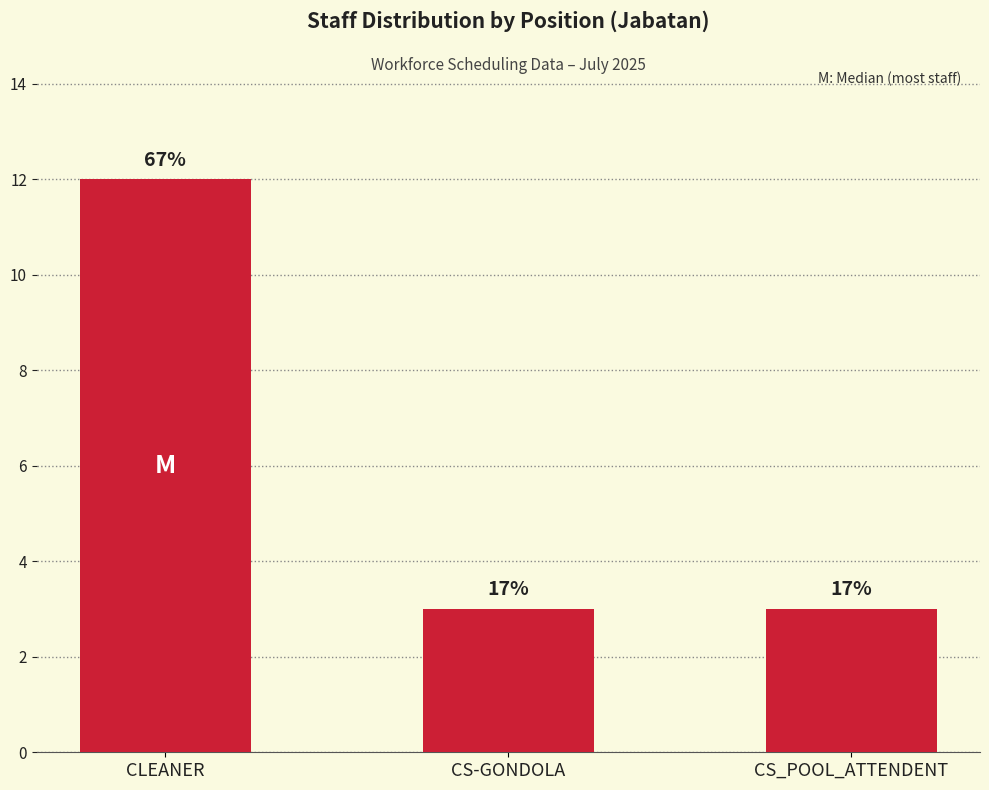

What is the label of the 2nd bar from the left?

CS-GONDOLA